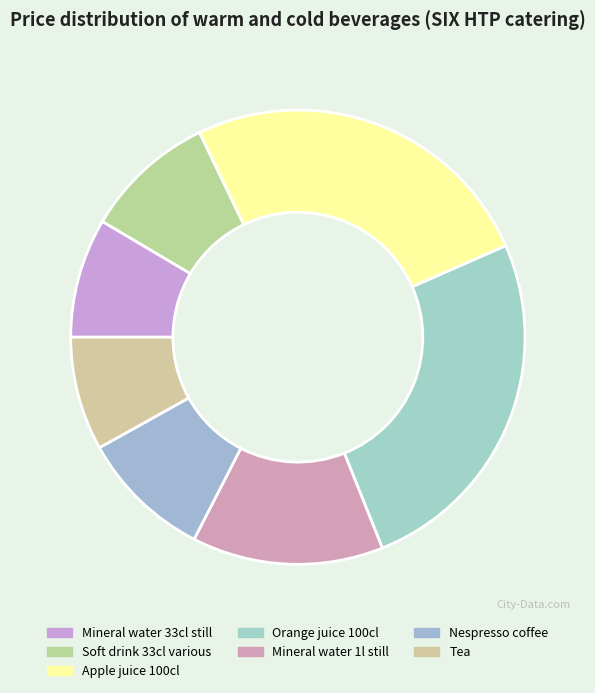

How many segments does this pie chart have?

7